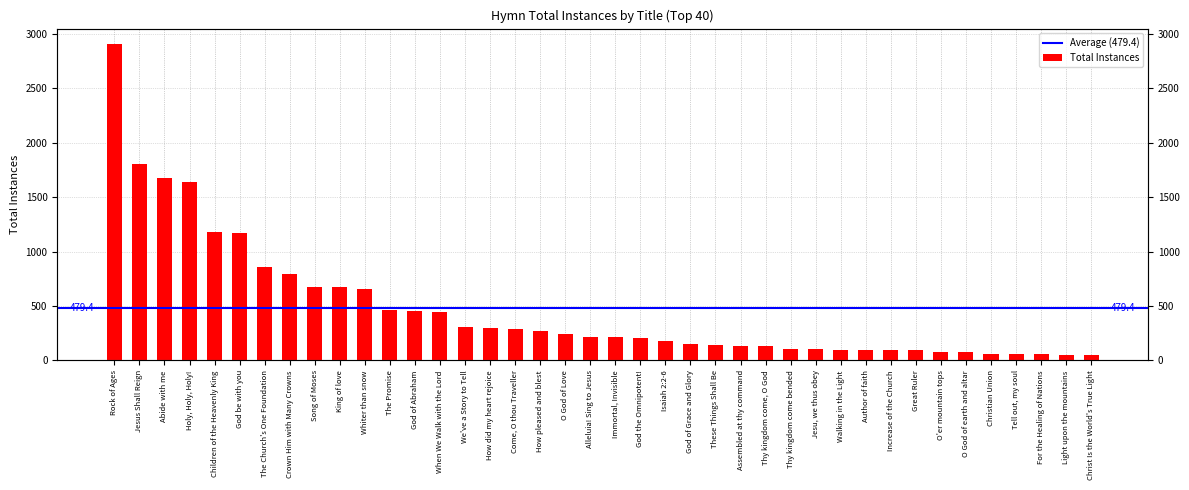

What is the change in value from These Things Shall Be to Tell out, my soul?

-77